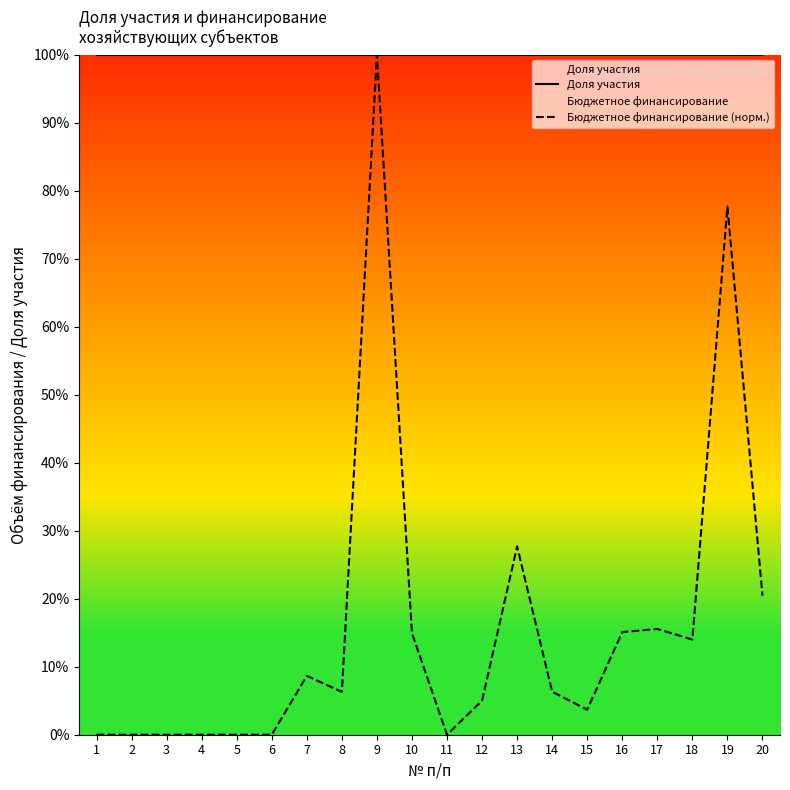

Which category has the highest value in the Бюджетное финансирование (норм.) series?

9